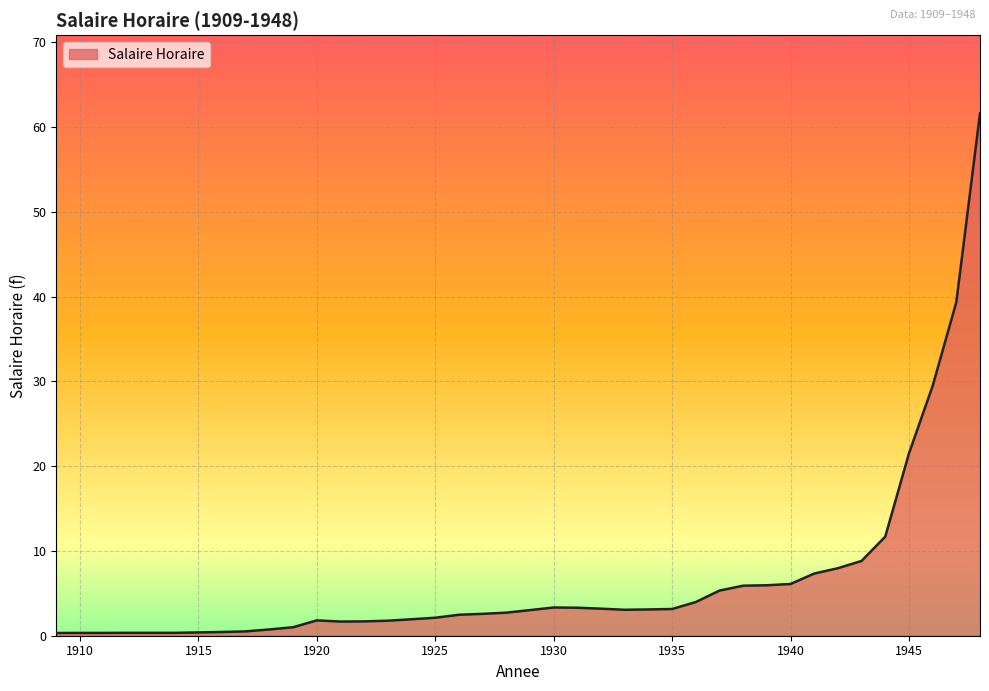

What is the maximum value shown in the chart?

61.6